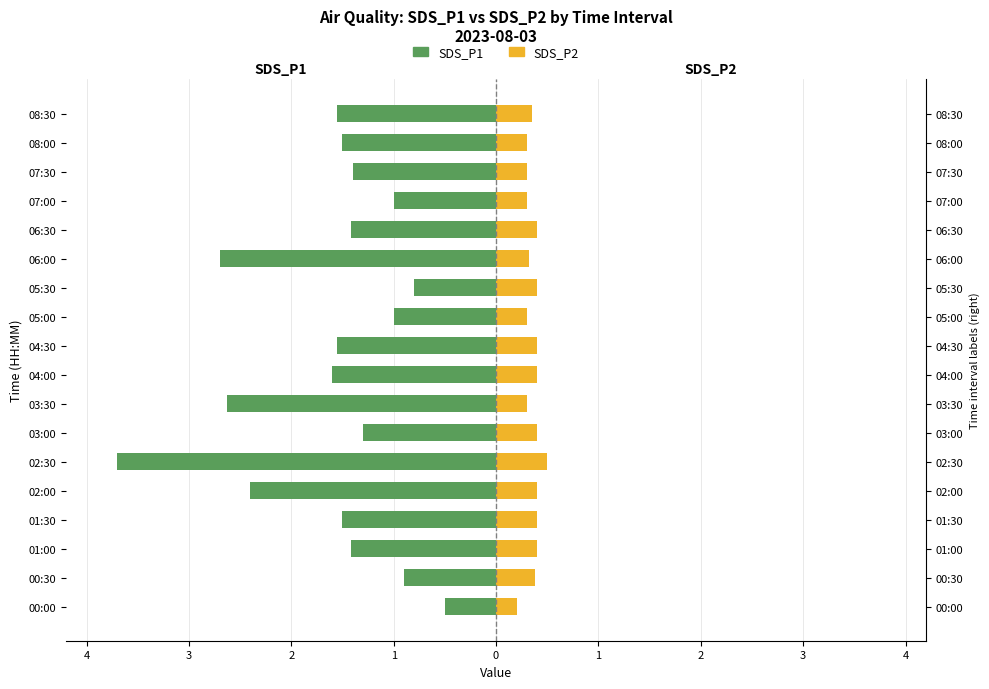

At 00:30, list the series in order from smallest to largest.

SDS_P1, SDS_P2